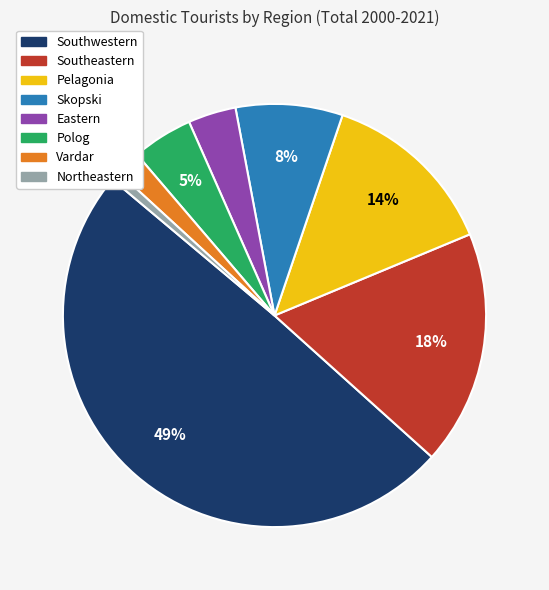

The Vardar slice represents 2% of the pie. True or false?

True